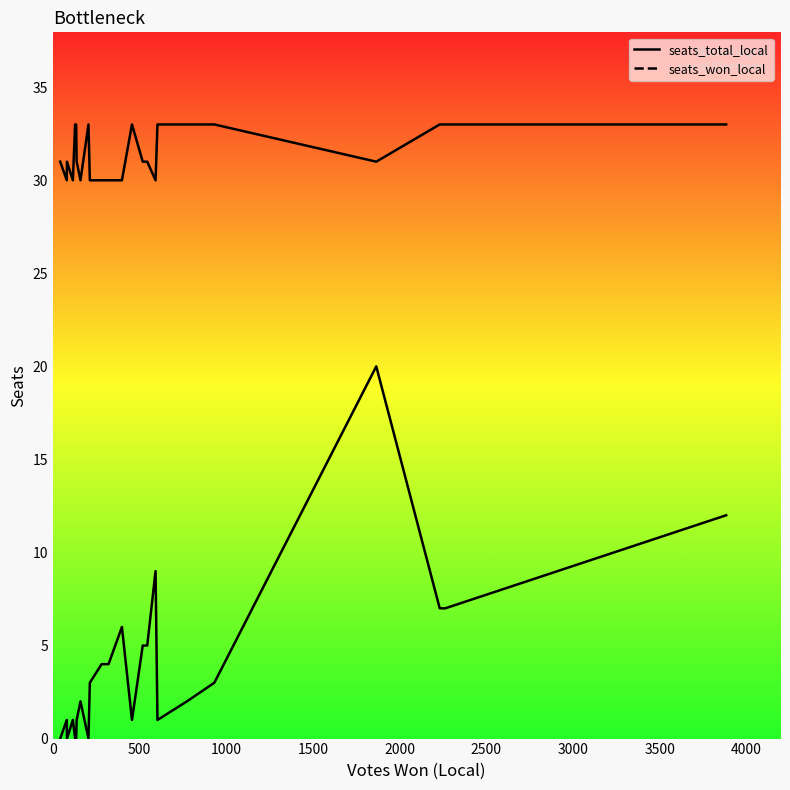

Which series has the widest spread of values?

seats_won_local